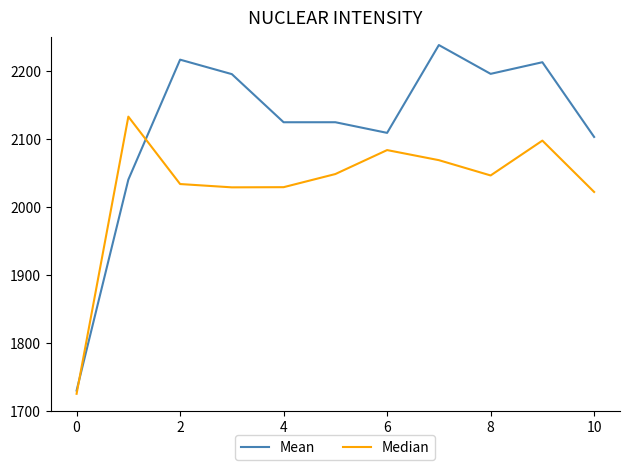

List the series in order of their peak value, highest first.

Mean, Median